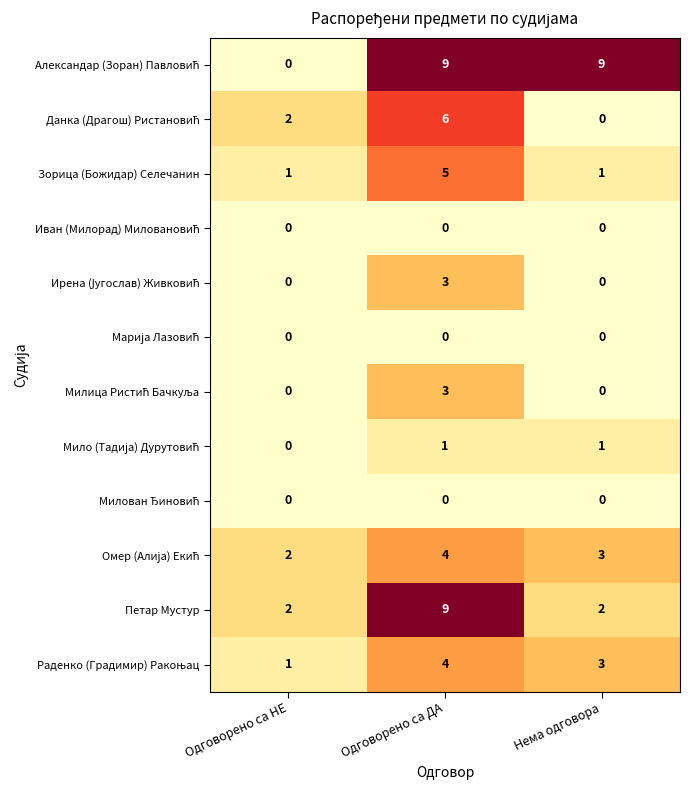

At which label does Петар Мустур reach its peak?

Одговорено са ДА